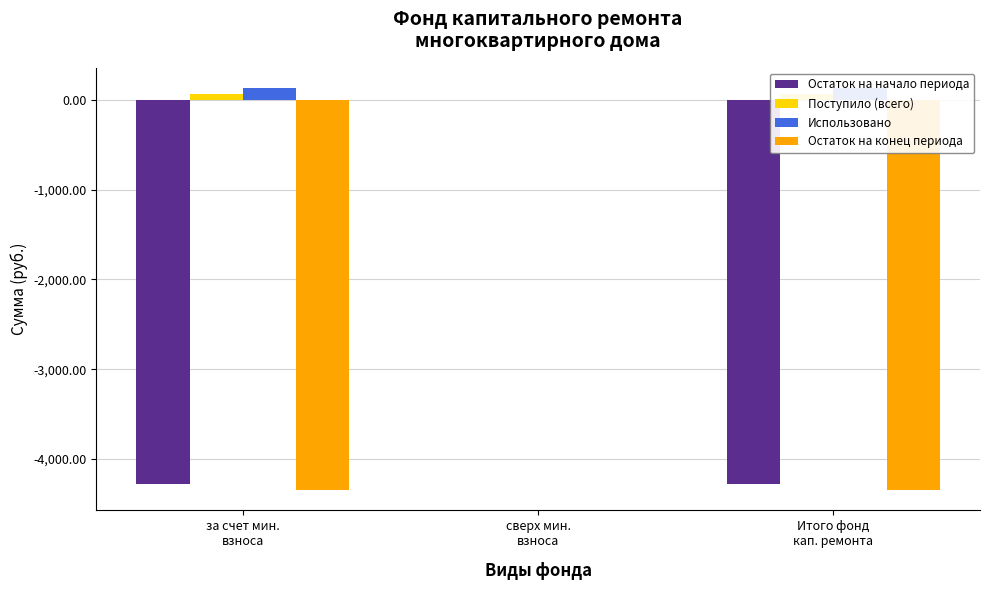

How many bars are there in total?

12